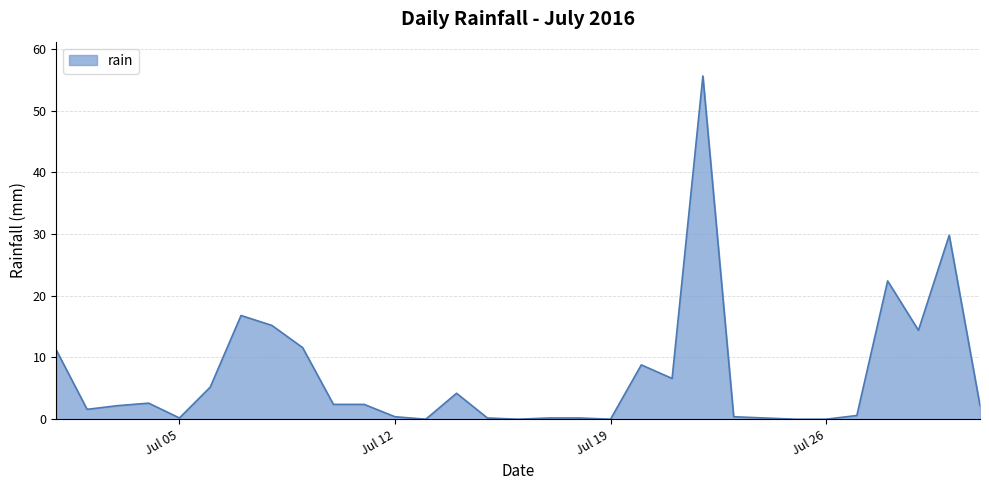

What is the difference between the maximum and minimum values?

55.6